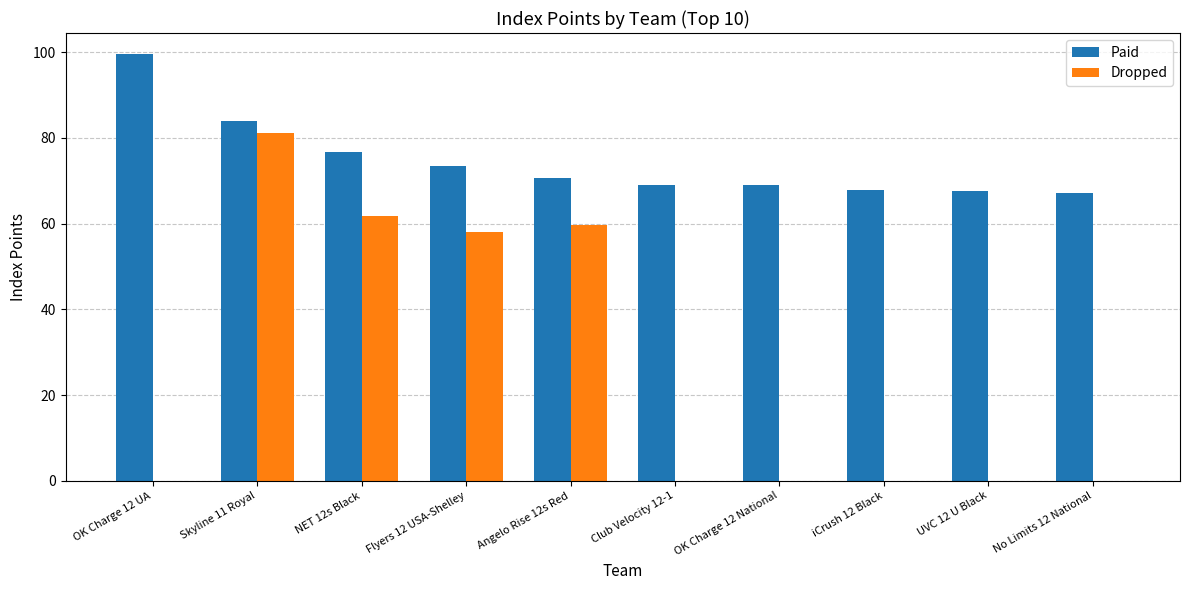

Which series changed the most between Skyline 11 Royal and Flyers 12 USA-Shelley?

Dropped